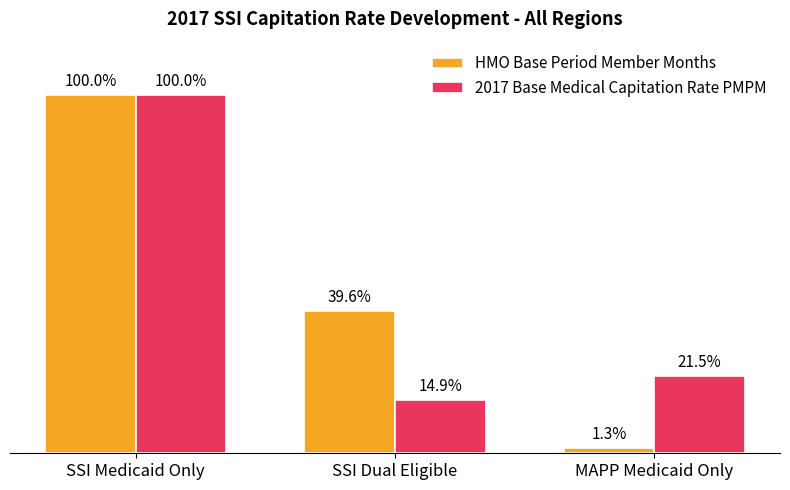

Which series changed the most between SSI Medicaid Only and MAPP Medicaid Only?

HMO Base Period Member Months